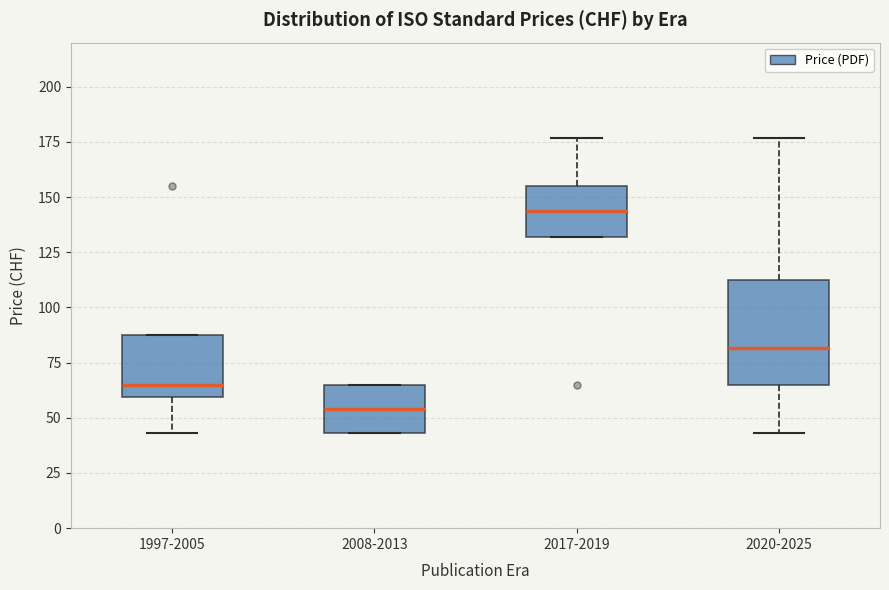

Comparing the boxes themselves (not the whiskers), which one is the tallest?

2020-2025